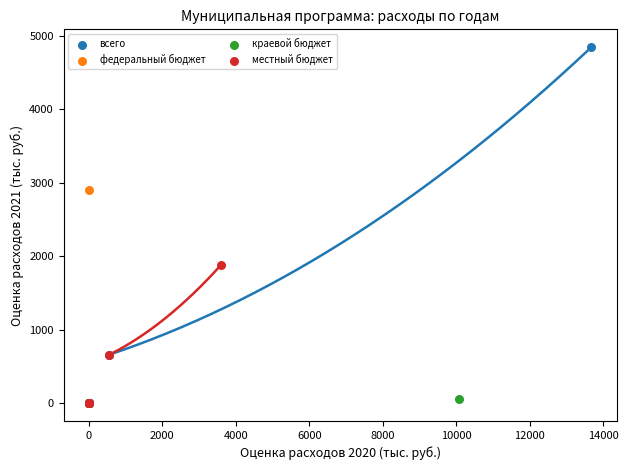

What are all the series names shown in the legend?

всего, федеральный бюджет, краевой бюджет, местный бюджет